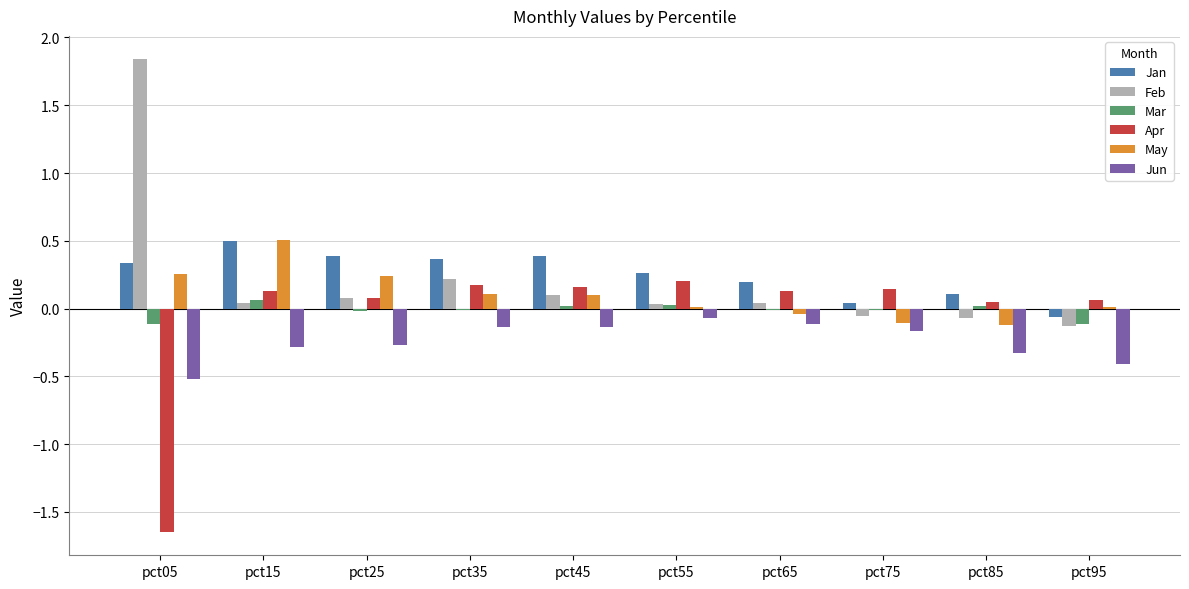

What is the greatest value displayed?

1.8